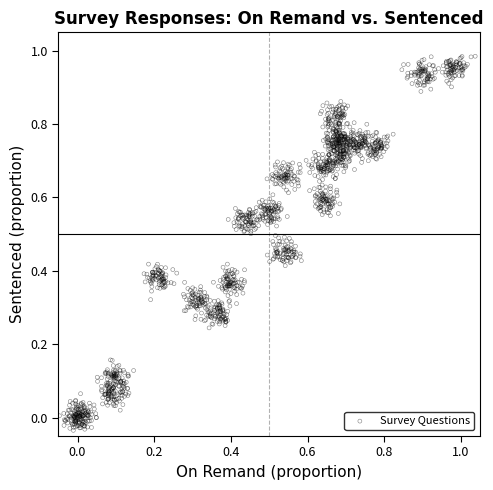

What is the range of X values (max minus min)?

1.1